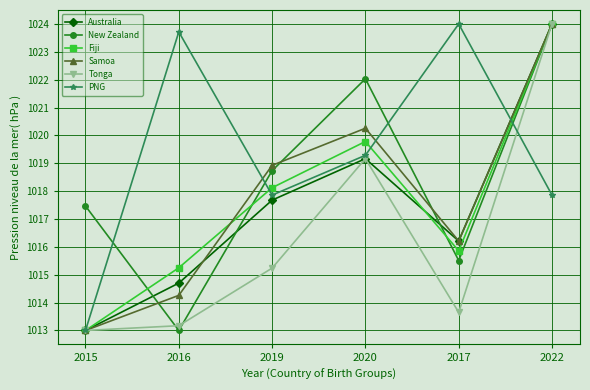

Reading left to right, what are all the values shown in this chart?

Australia: 2015=1013.0	2016=1014.7	2019=1017.7	2020=1019.2	2017=1016.2	2022=1024.0
New Zealand: 2015=1017.5	2016=1013.0	2019=1018.7	2020=1022.0	2017=1015.5	2022=1024.0
Fiji: 2015=1013.0	2016=1015.2	2019=1018.1	2020=1019.8	2017=1015.9	2022=1024.0
Samoa: 2015=1013.0	2016=1014.3	2019=1018.9	2020=1020.3	2017=1016.2	2022=1024.0
Tonga: 2015=1013.0	2016=1013.2	2019=1015.2	2020=1019.2	2017=1013.6	2022=1024.0
PNG: 2015=1013.0	2016=1023.7	2019=1017.9	2020=1019.3	2017=1024.0	2022=1017.9